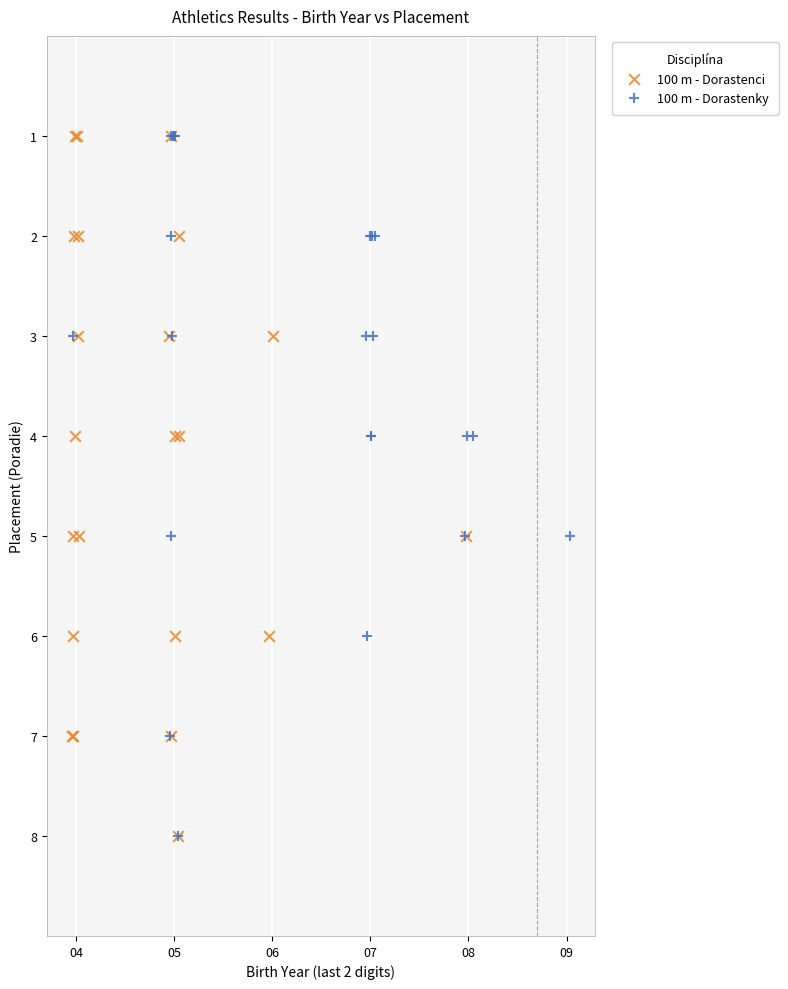

What are all the series names shown in the legend?

100 m - Dorastenci, 100 m - Dorastenky